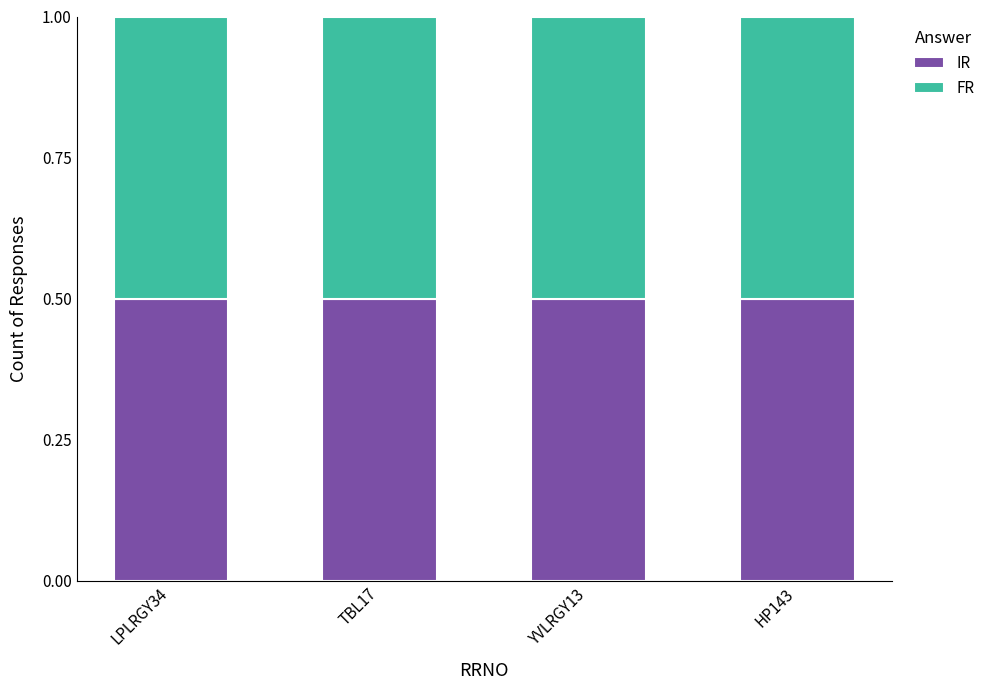

What are all the series names shown in the legend?

FR, IR